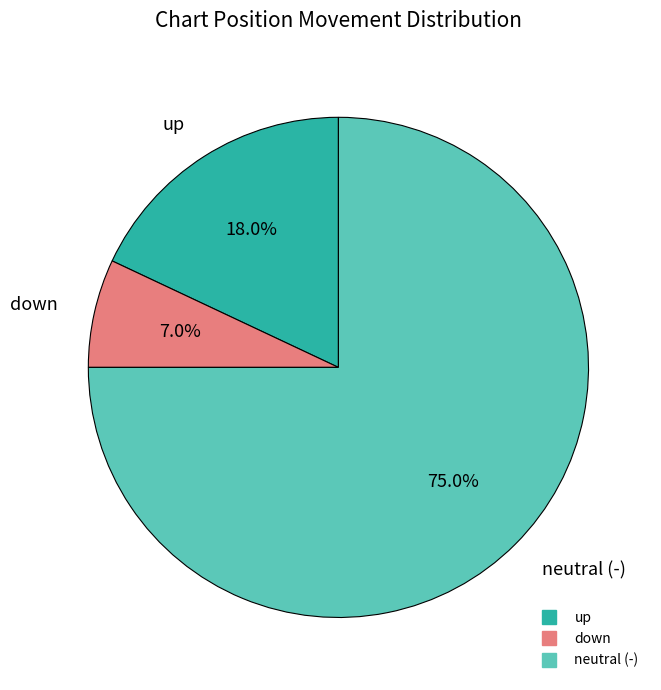

To the nearest percent, what is the average slice percentage?

33%